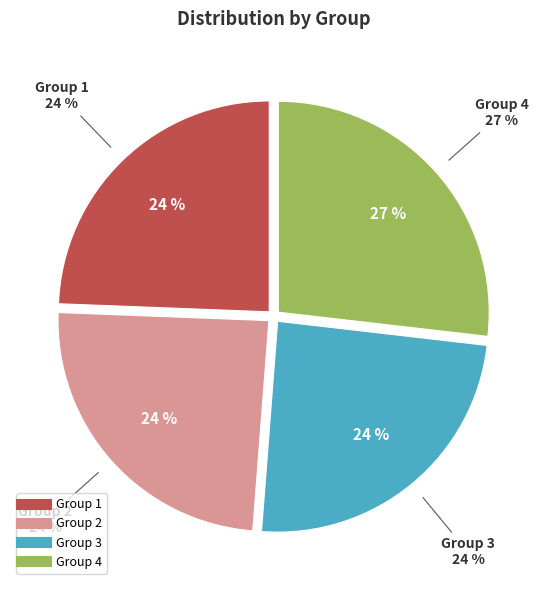

Do Group 4 and Group 1 together represent more than half of the pie?

Yes